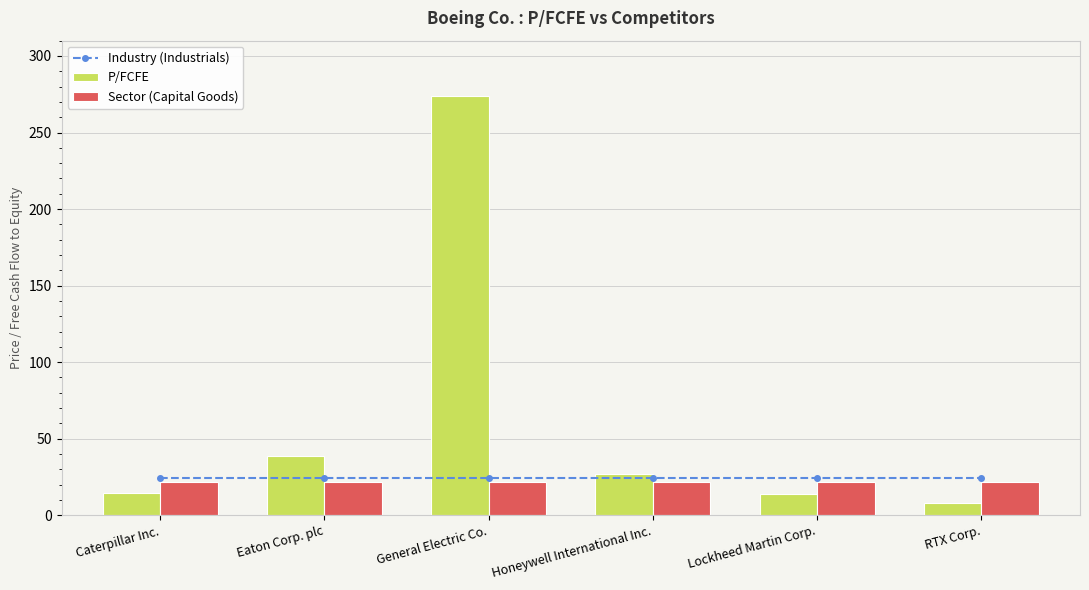

At which category is the sum across all series the highest?

General Electric Co.